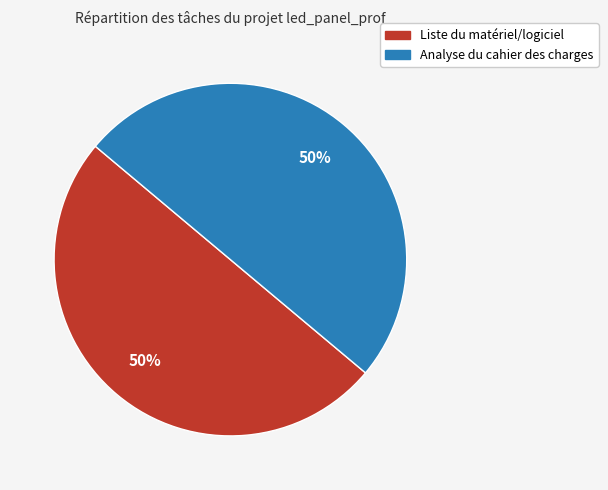

To the nearest percent, what is the combined percentage of Liste du matériel/logiciel and Analyse du cahier des charges?

100%